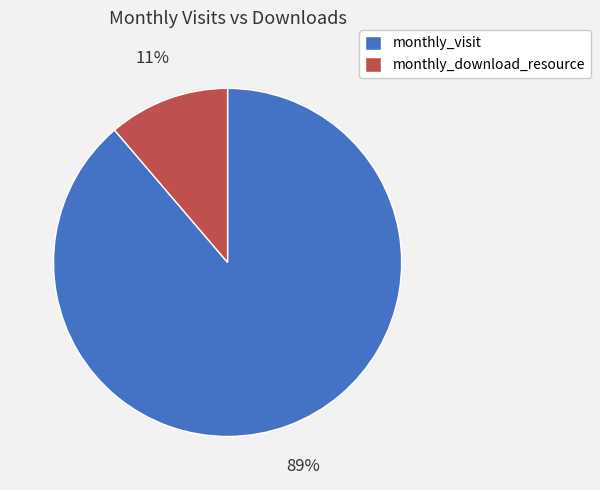

Between monthly_visit and monthly_download_resource, which is larger?

monthly_visit